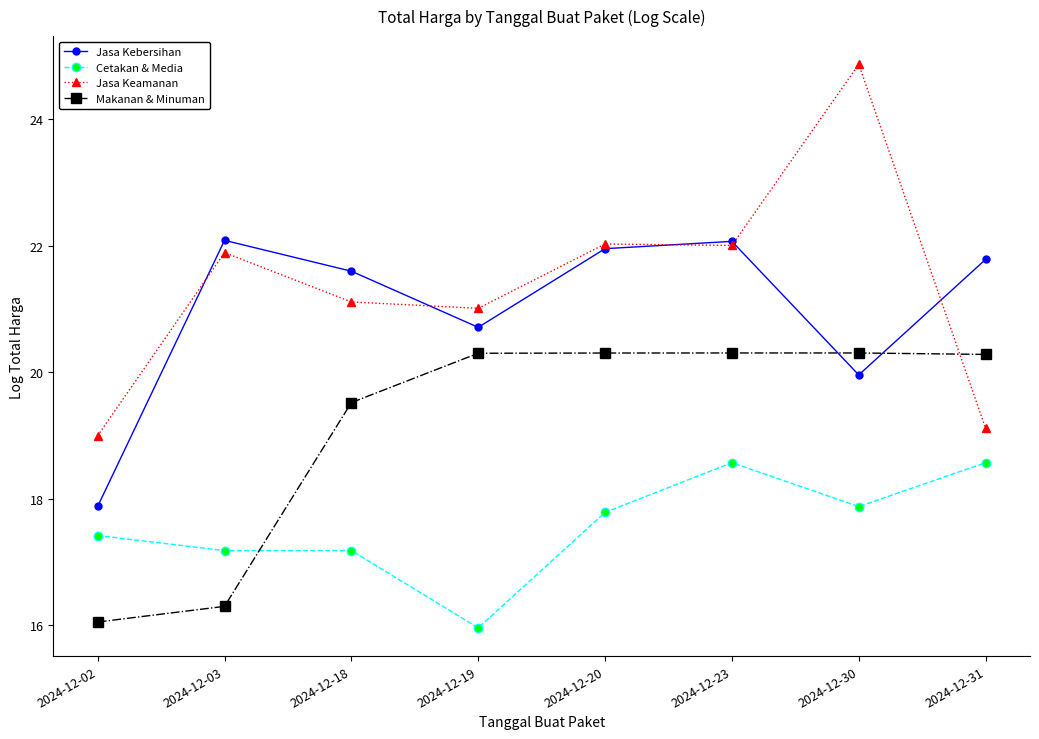

The value of Makanan & Minuman at 2024-12-31 is 30.4. True or false?

False